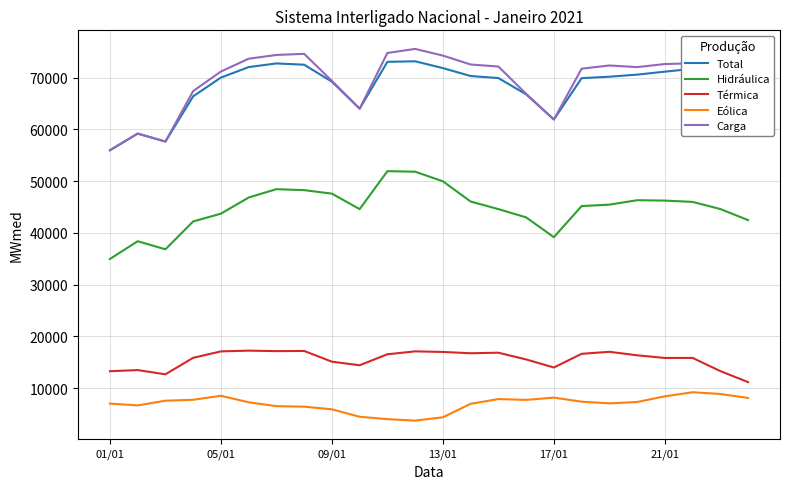

True or false: Hidráulica and Térmica intersect in this chart.

False